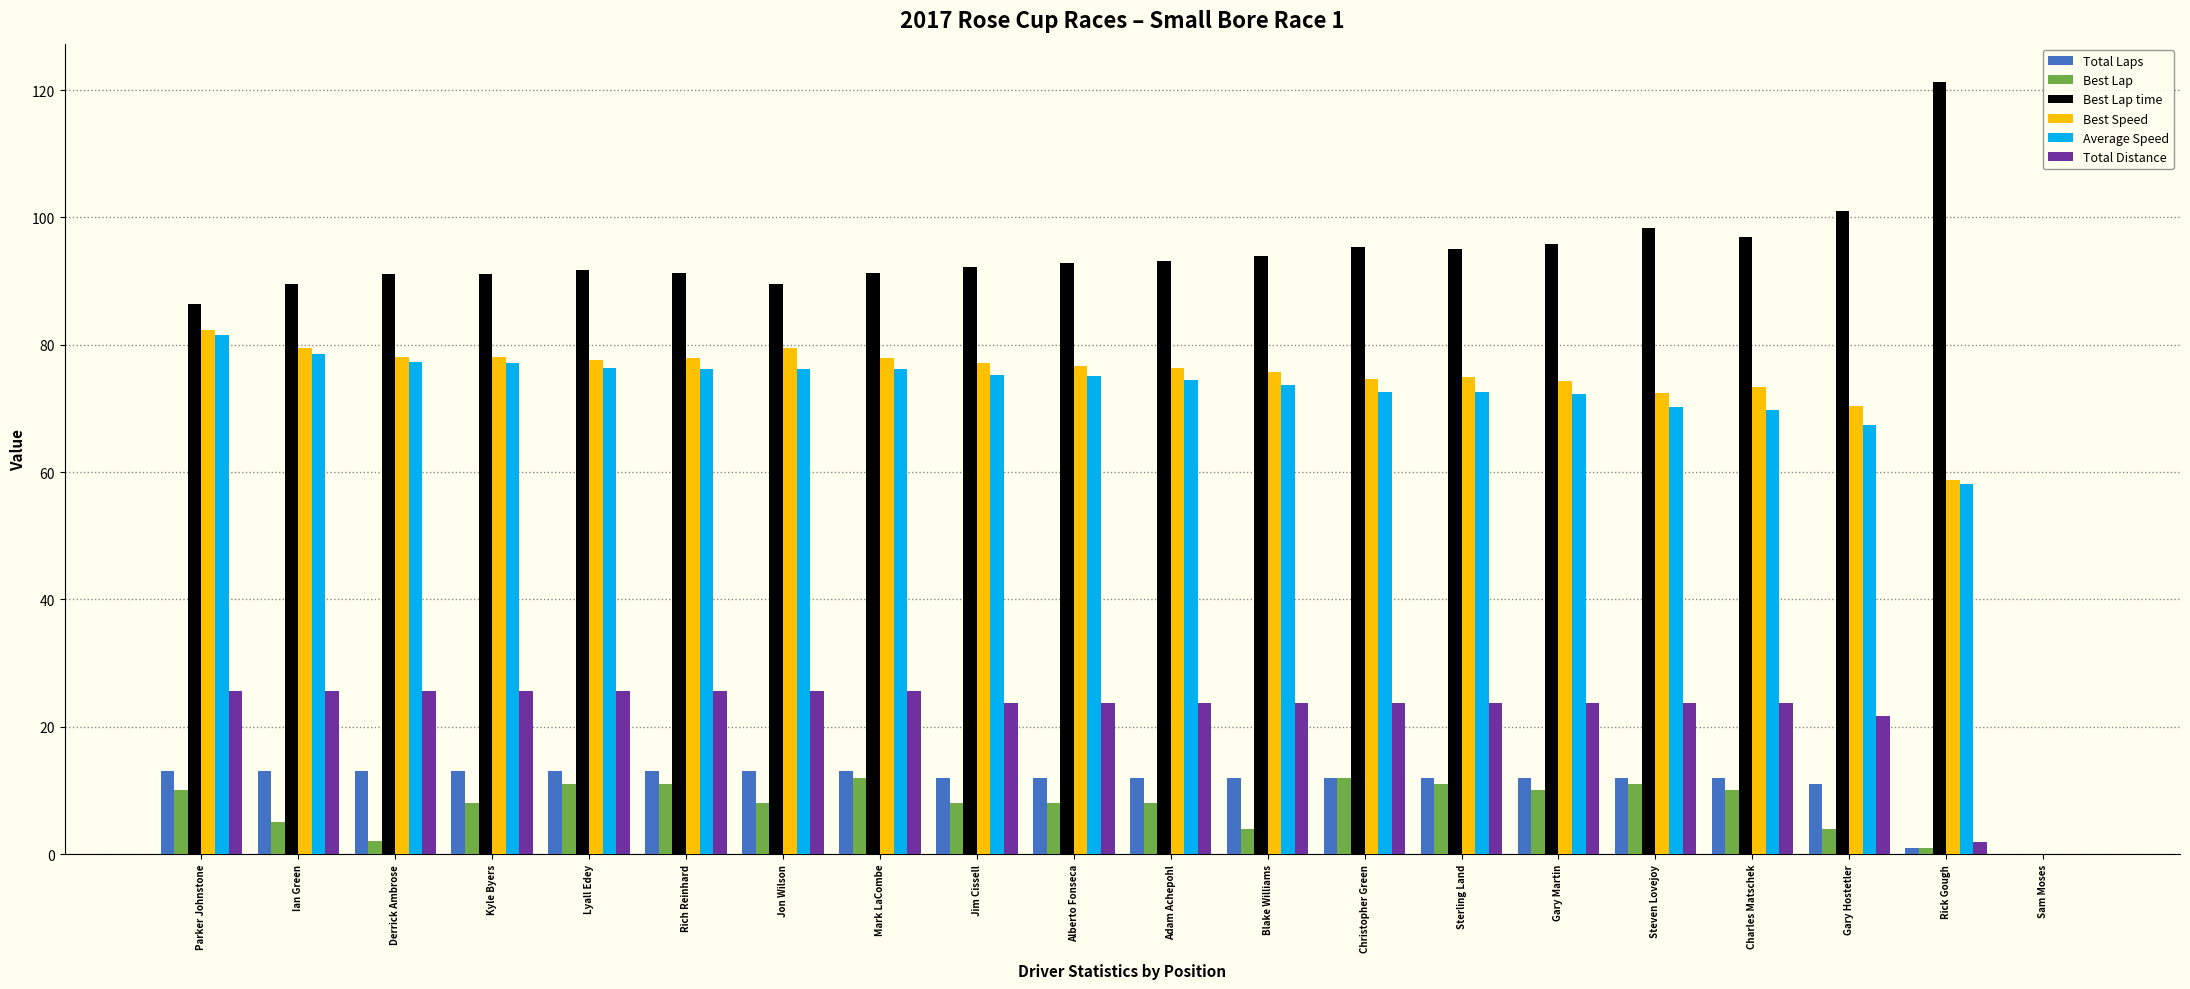

What is the average value of the Total Distance series?

22.1